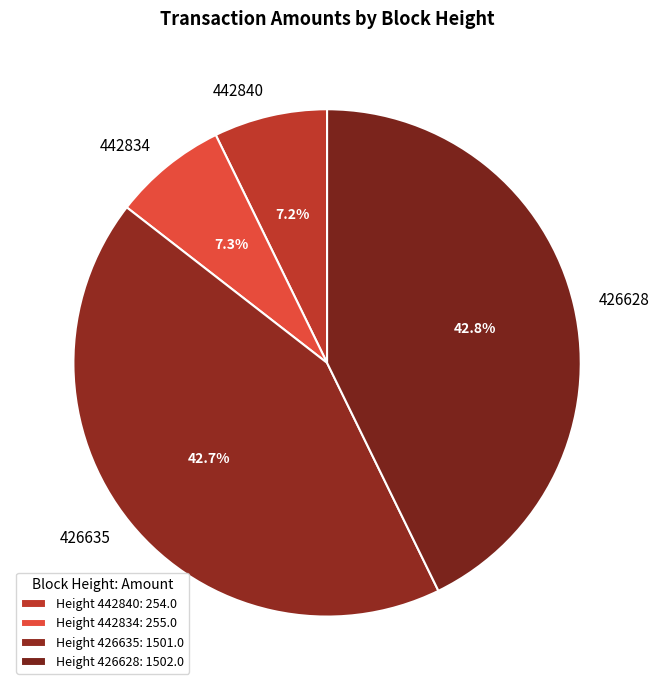

What portion of the pie excludes 442840?

92.8%